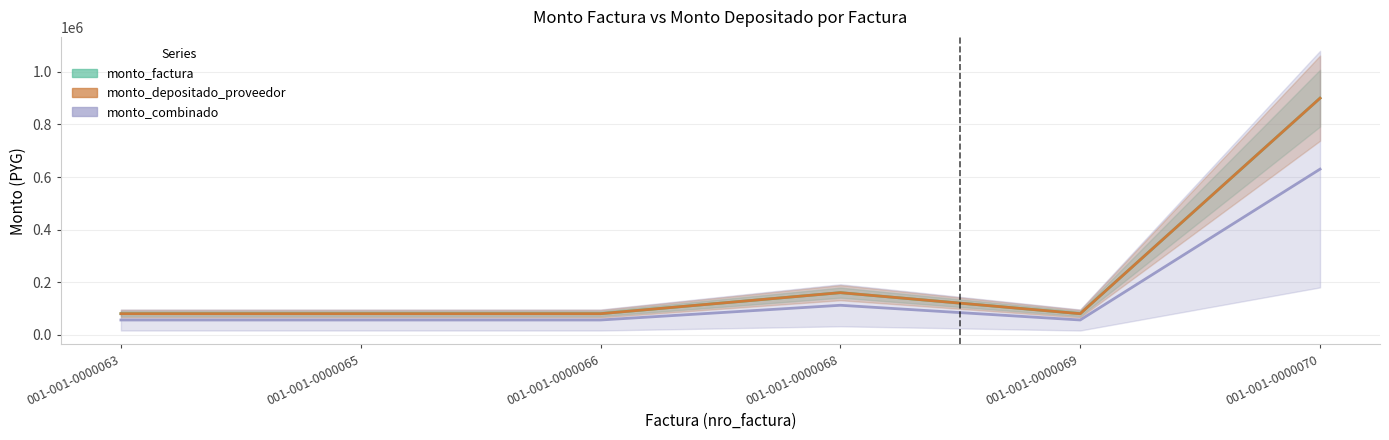

Reading right to left, extract all data points from this chart.

monto_factura: 001-001-0000070=900000	001-001-0000069=80000	001-001-0000068=160000	001-001-0000066=80000	001-001-0000065=80000	001-001-0000063=80000
monto_depositado_proveedor: 001-001-0000070=900000	001-001-0000069=80000	001-001-0000068=160000	001-001-0000066=80000	001-001-0000065=80000	001-001-0000063=80000
monto_combinado: 001-001-0000070=630000	001-001-0000069=56000	001-001-0000068=112000	001-001-0000066=56000	001-001-0000065=56000	001-001-0000063=56000